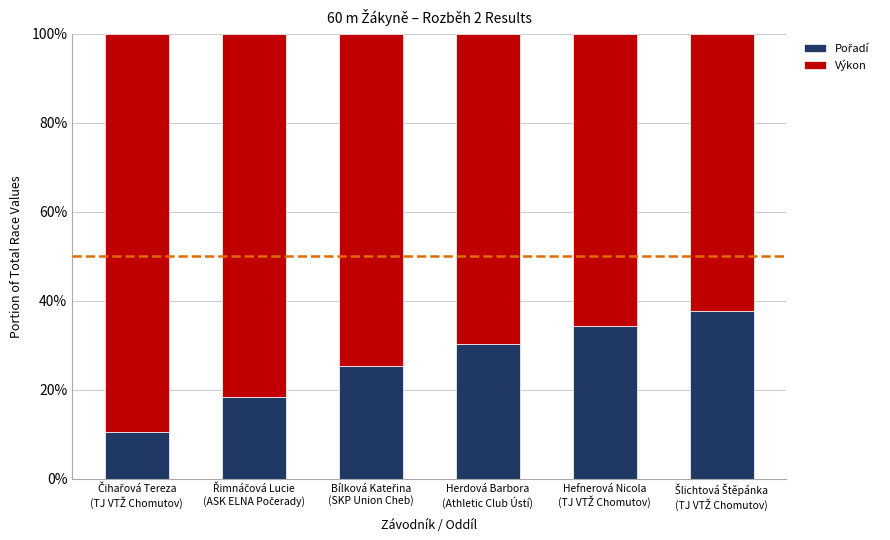

What is the difference between the Výkon values at Hefnerová Nicola
(TJ VTŽ Chomutov) and Bílková Kateřina
(SKP Union Cheb)?

0.1